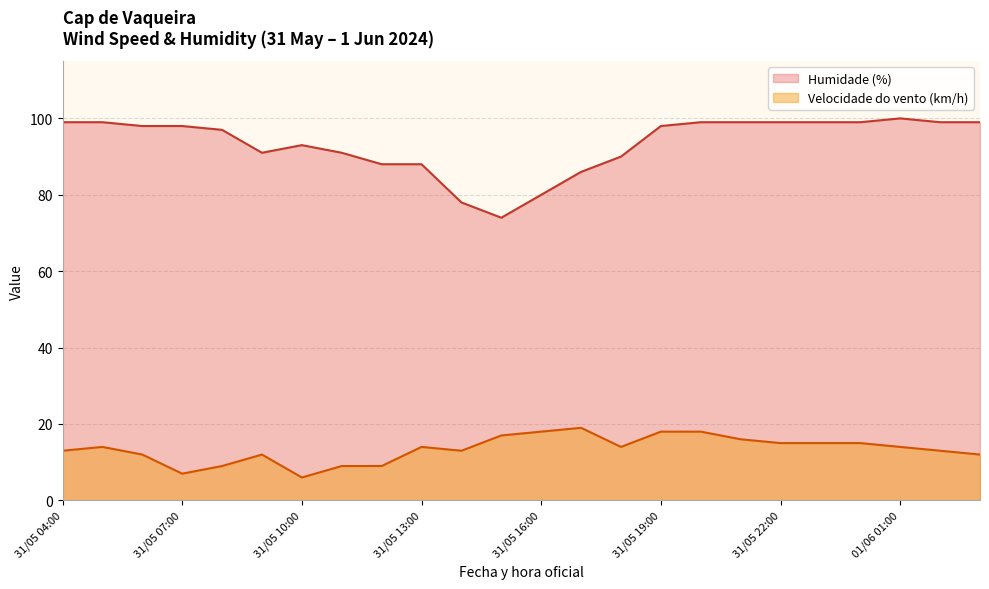

How many data points does each series have?

24